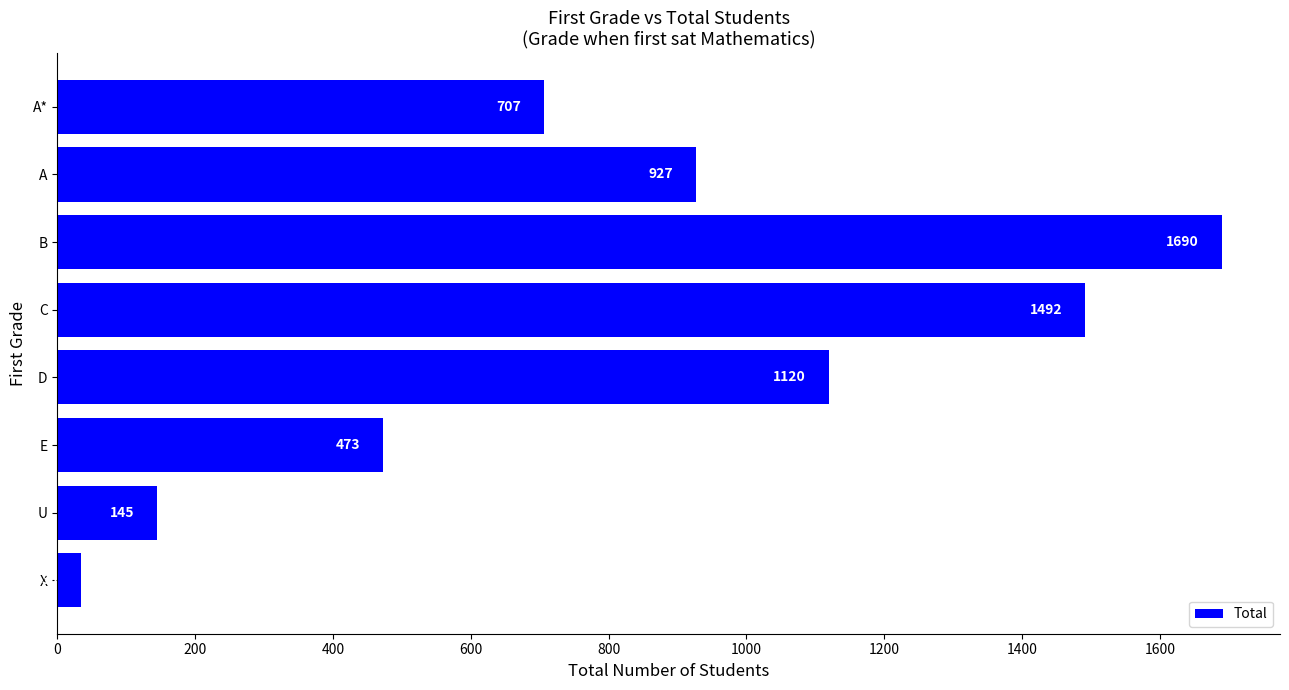

What is the sum of all values?

6589